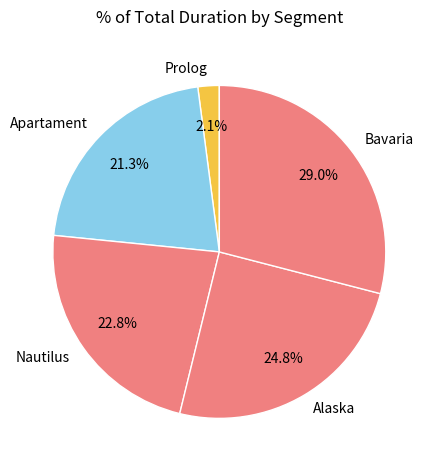

Is there a majority slice in this chart?

No